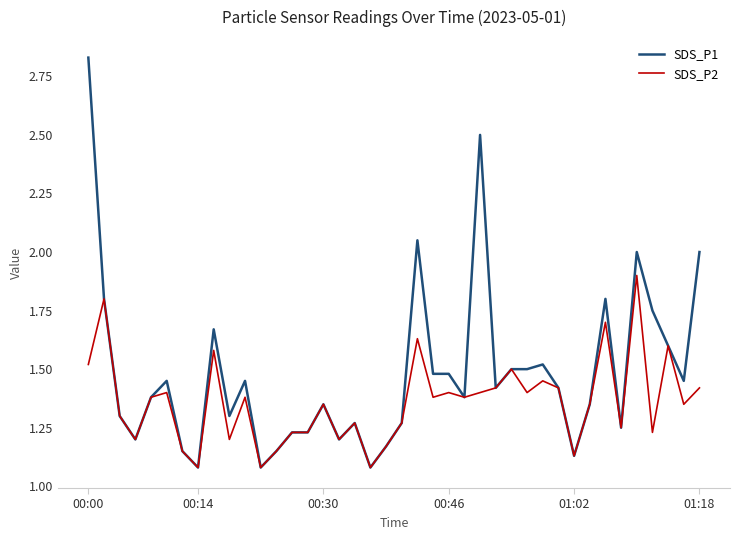

Rank the series by their average value, from highest to lowest.

SDS_P1, SDS_P2